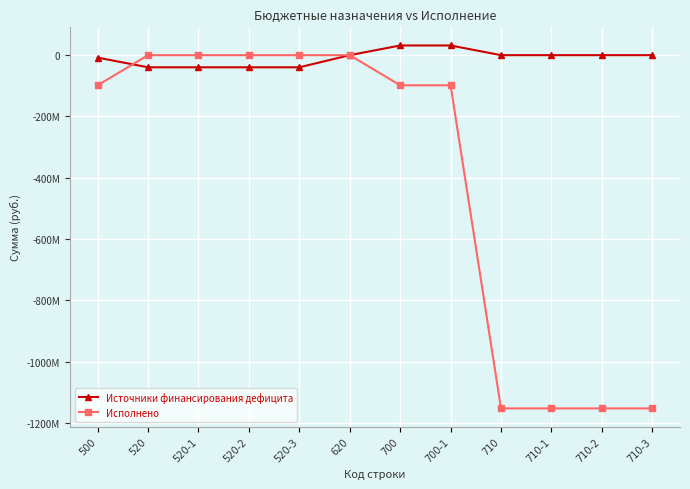

What are all the series names shown in the legend?

Источники финансирования дефицита, Исполнено